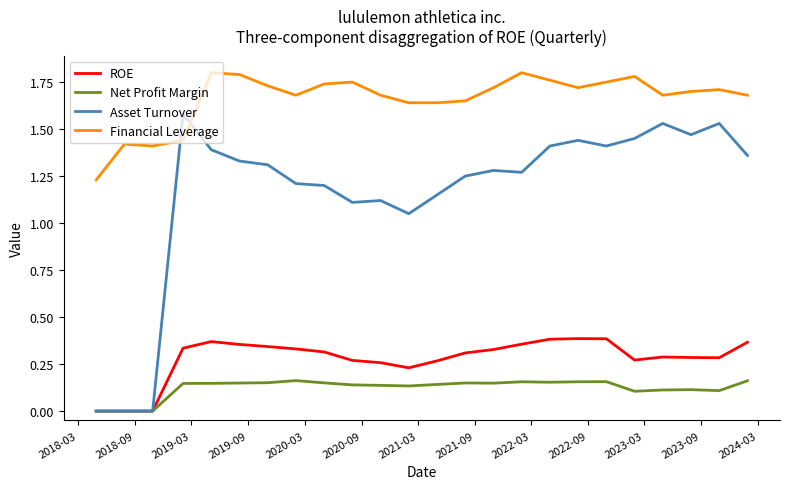

How many lines are shown in the chart?

4